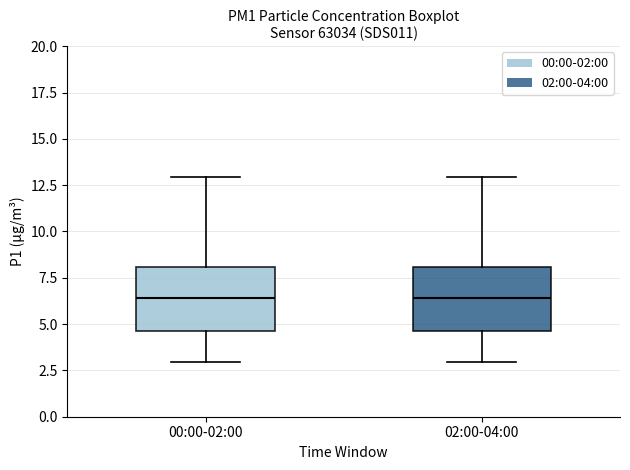

Reading left to right, read every box against the y-axis: the position of its median line, the range the box covers, and the ends of its whiskers. The values are not printed on the chart, so give them approximately, as read against the axis.

00:00-02:00: median 6.5, box 4.5 to 8.0, whiskers 3.0 to 13.0
02:00-04:00: median 6.5, box 4.5 to 8.0, whiskers 3.0 to 13.0